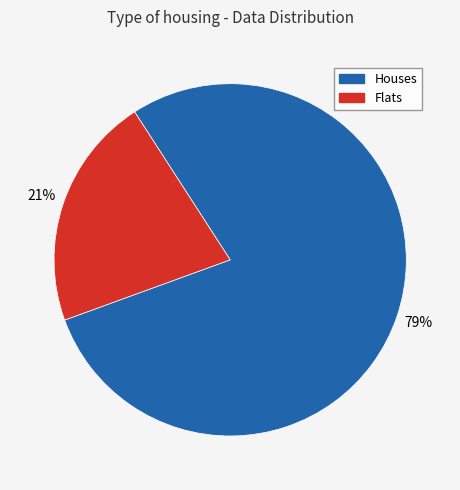

To the nearest percent, what is the average slice percentage?

50%